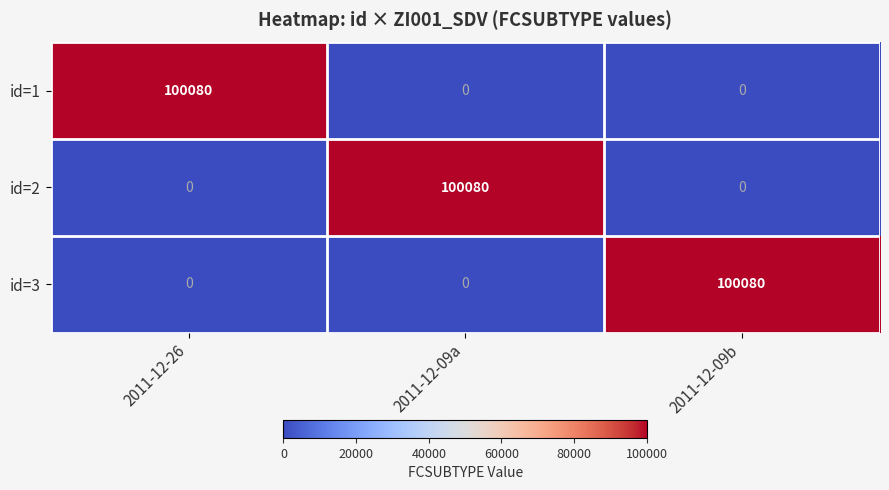

What is the total value across all series at 2011-12-26?

100080